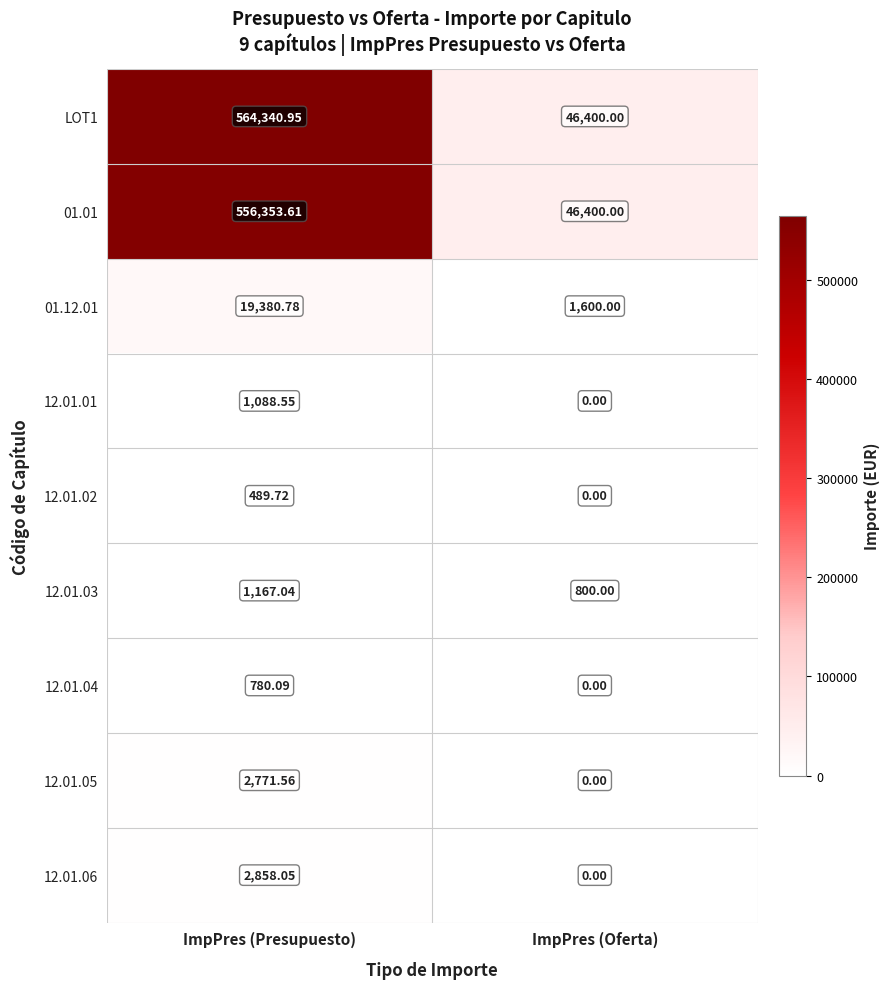

List the labels in order of LOT1 value, smallest first.

ImpPres (Oferta), ImpPres (Presupuesto)